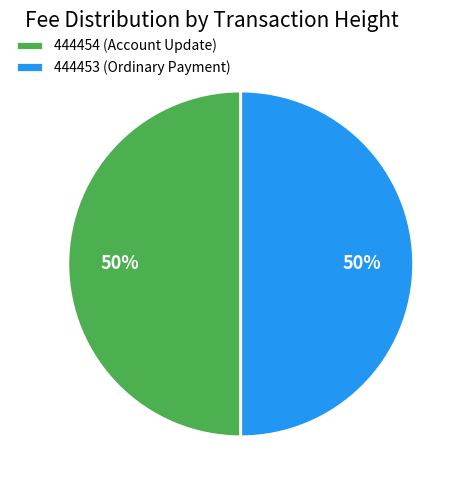

Count the number of slices in the pie.

2